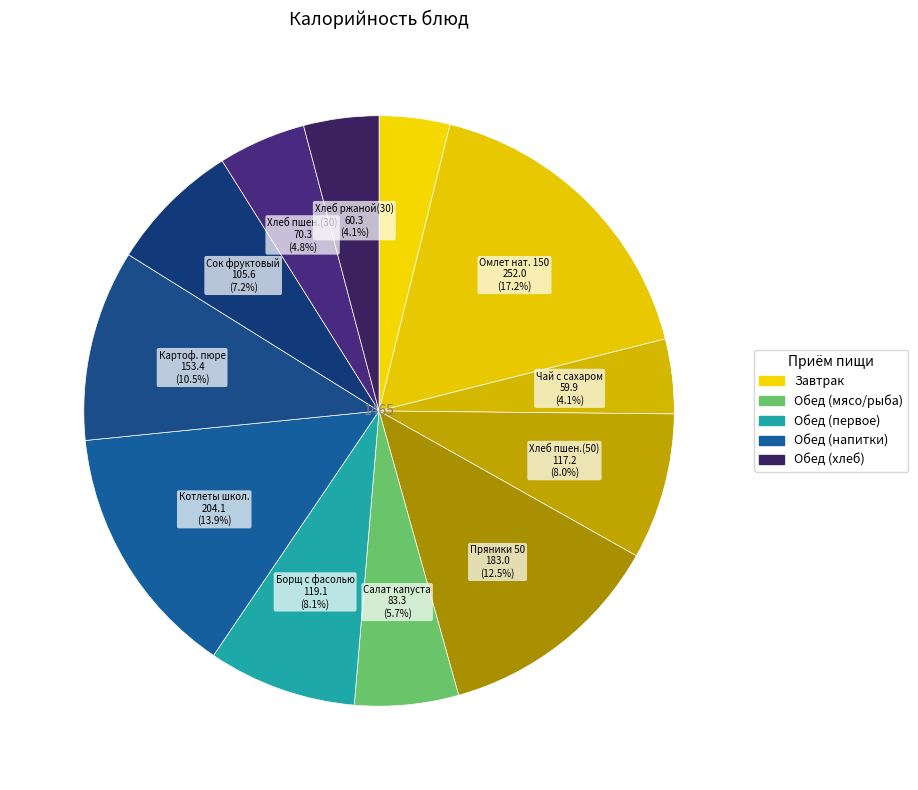

How many segments does this pie chart have?

12